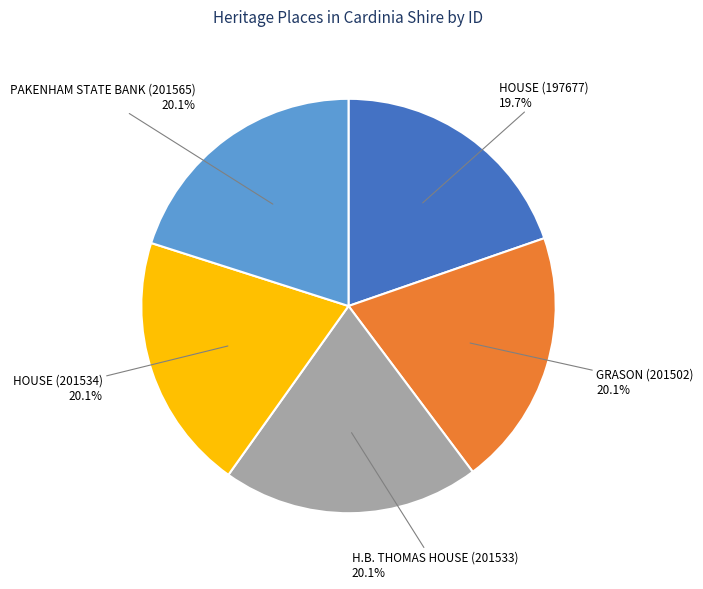

What is the ratio of the value at HOUSE (201534) to the value at GRASON (201502)?

1.0